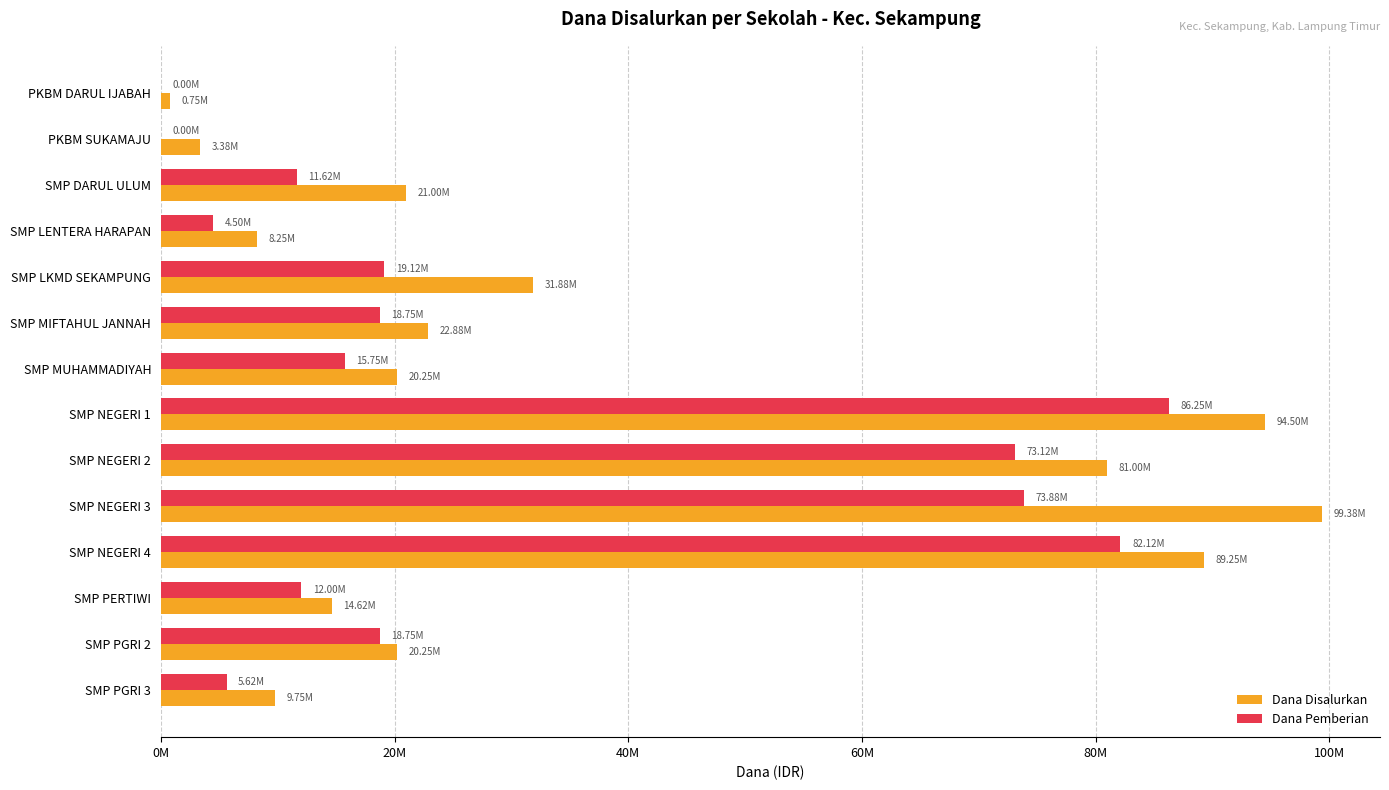

What are all the series names shown in the legend?

Dana Disalurkan, Dana Pemberian